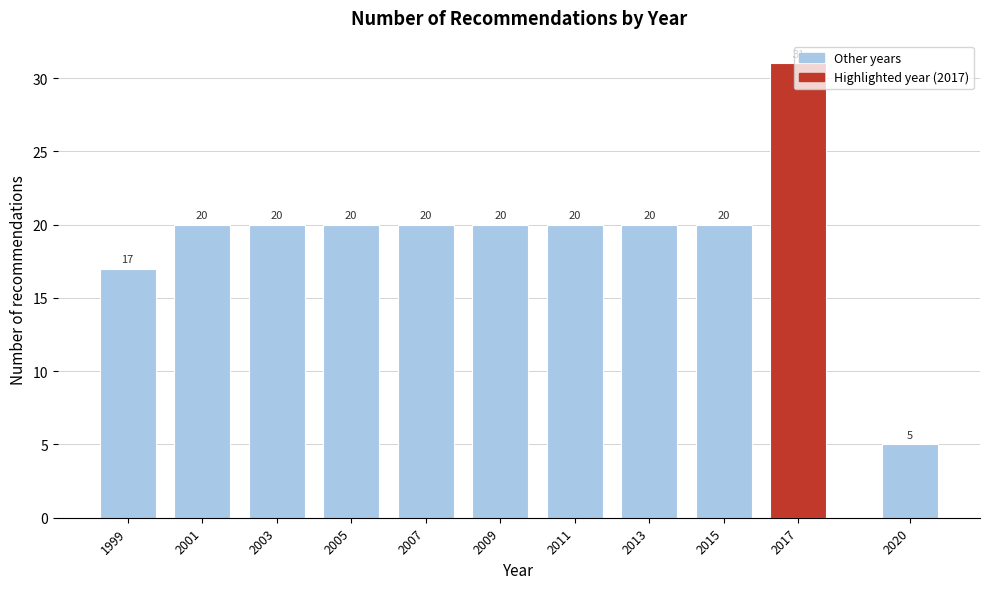

At which label is the value closest to 18?

1999